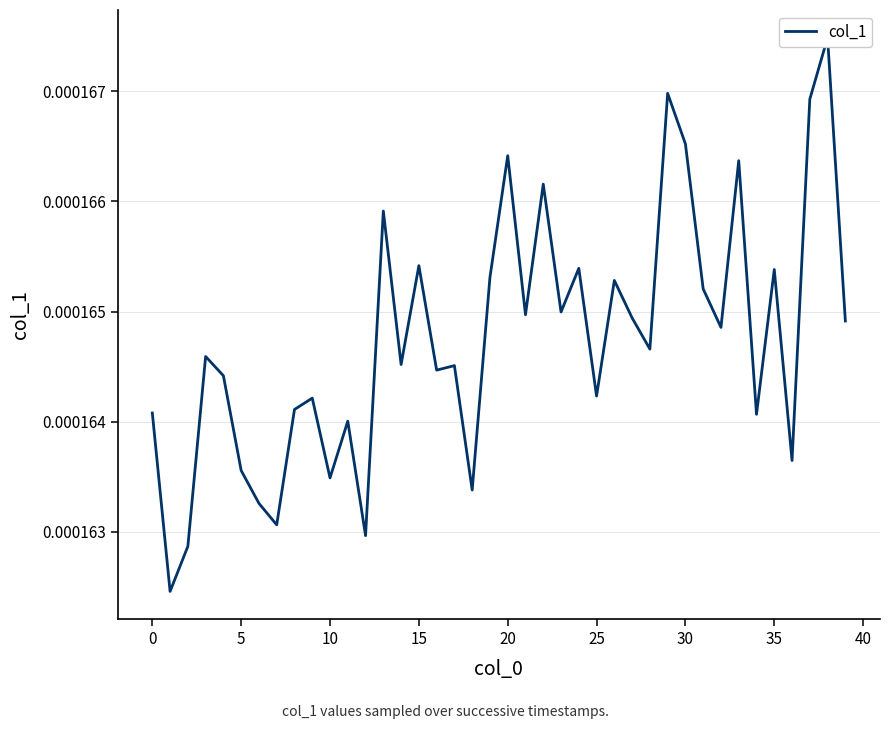

How many values are between 0 and 1?

40